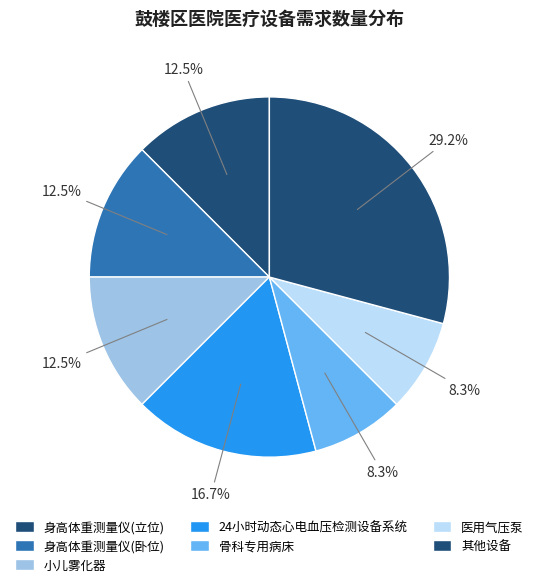

How many segments does this pie chart have?

7